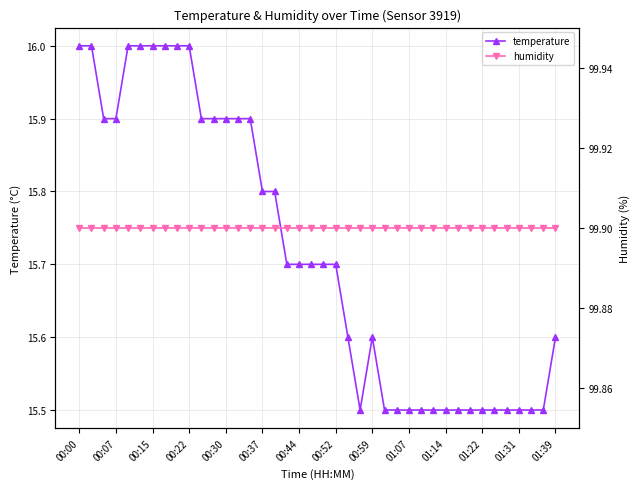

What is the lowest value of the temperature series?

15.5